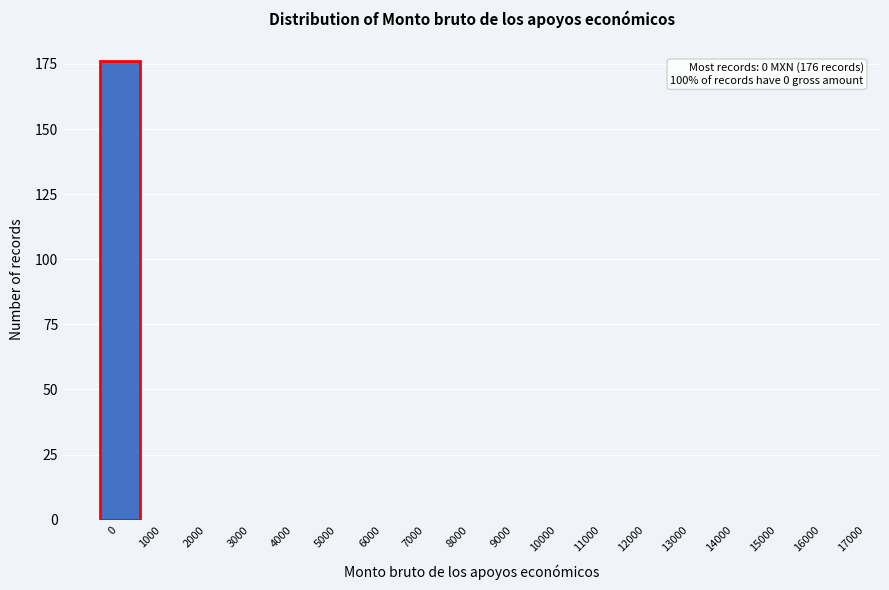

Reading right to left, list all the values displayed in this chart.

16000=0	15000=0	14000=0	13000=0	12000=0	11000=0	10000=0	9000=0	8000=0	7000=0	6000=0	5000=0	4000=0	3000=0	2000=0	1000=0	0=176